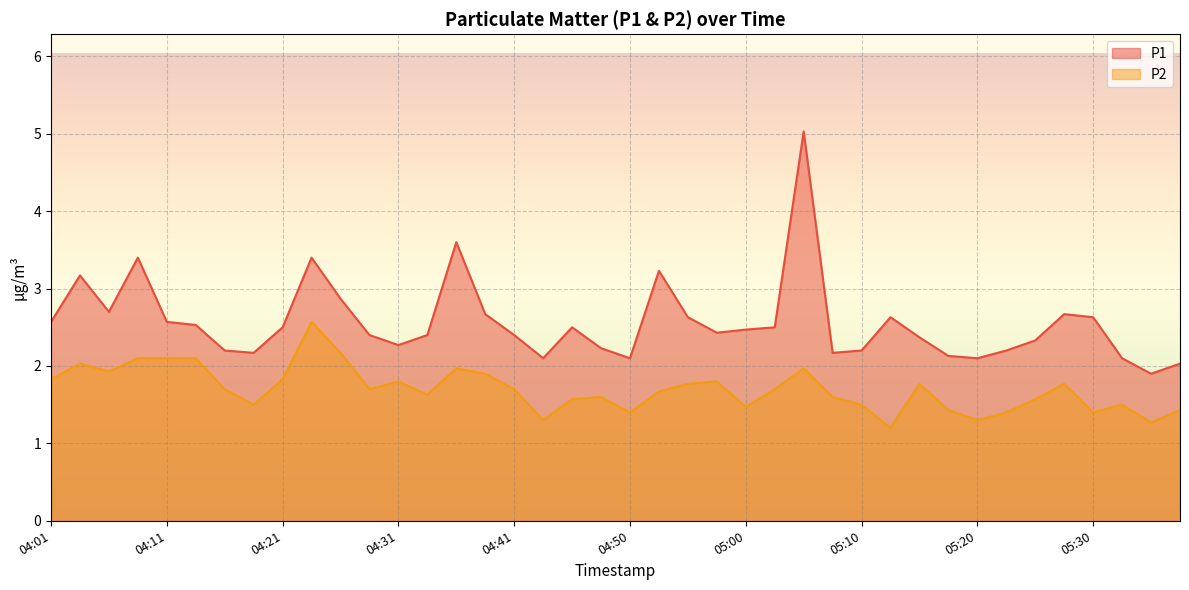

The P2 series shows 2.2 at 04:26. True or false?

True